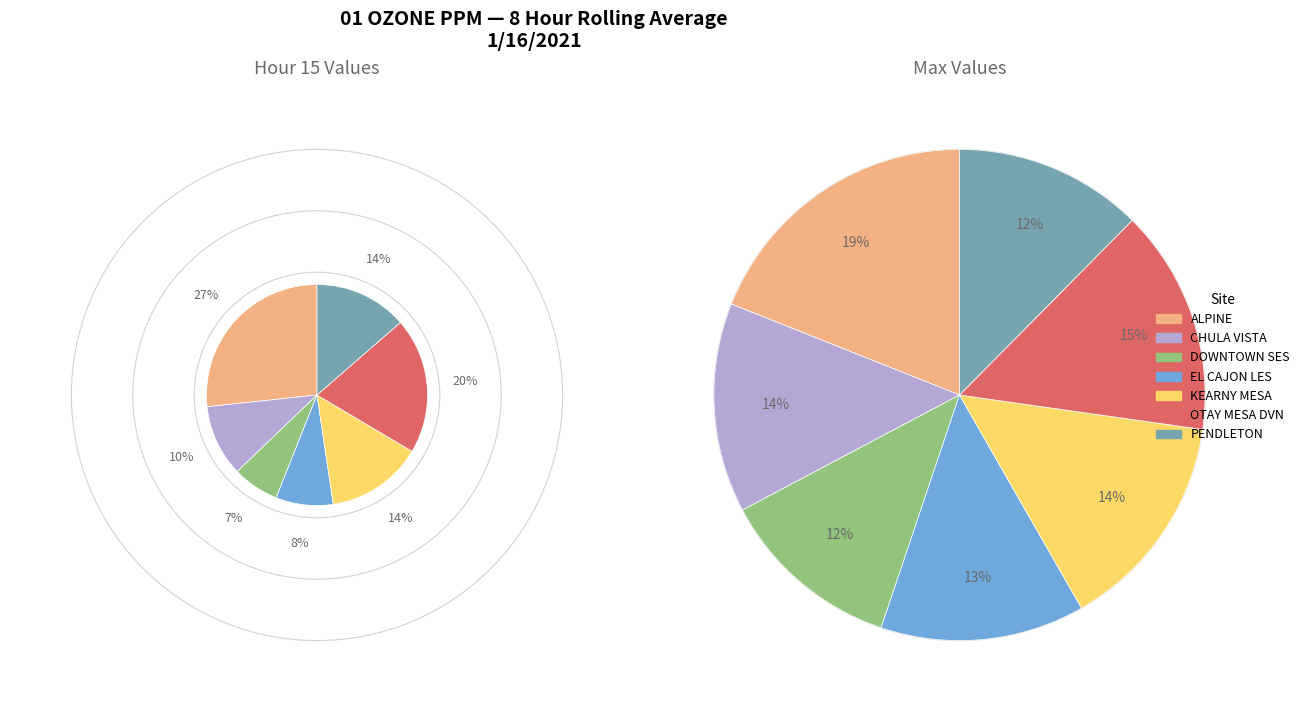

To the nearest percent, what is the average slice percentage?

14%